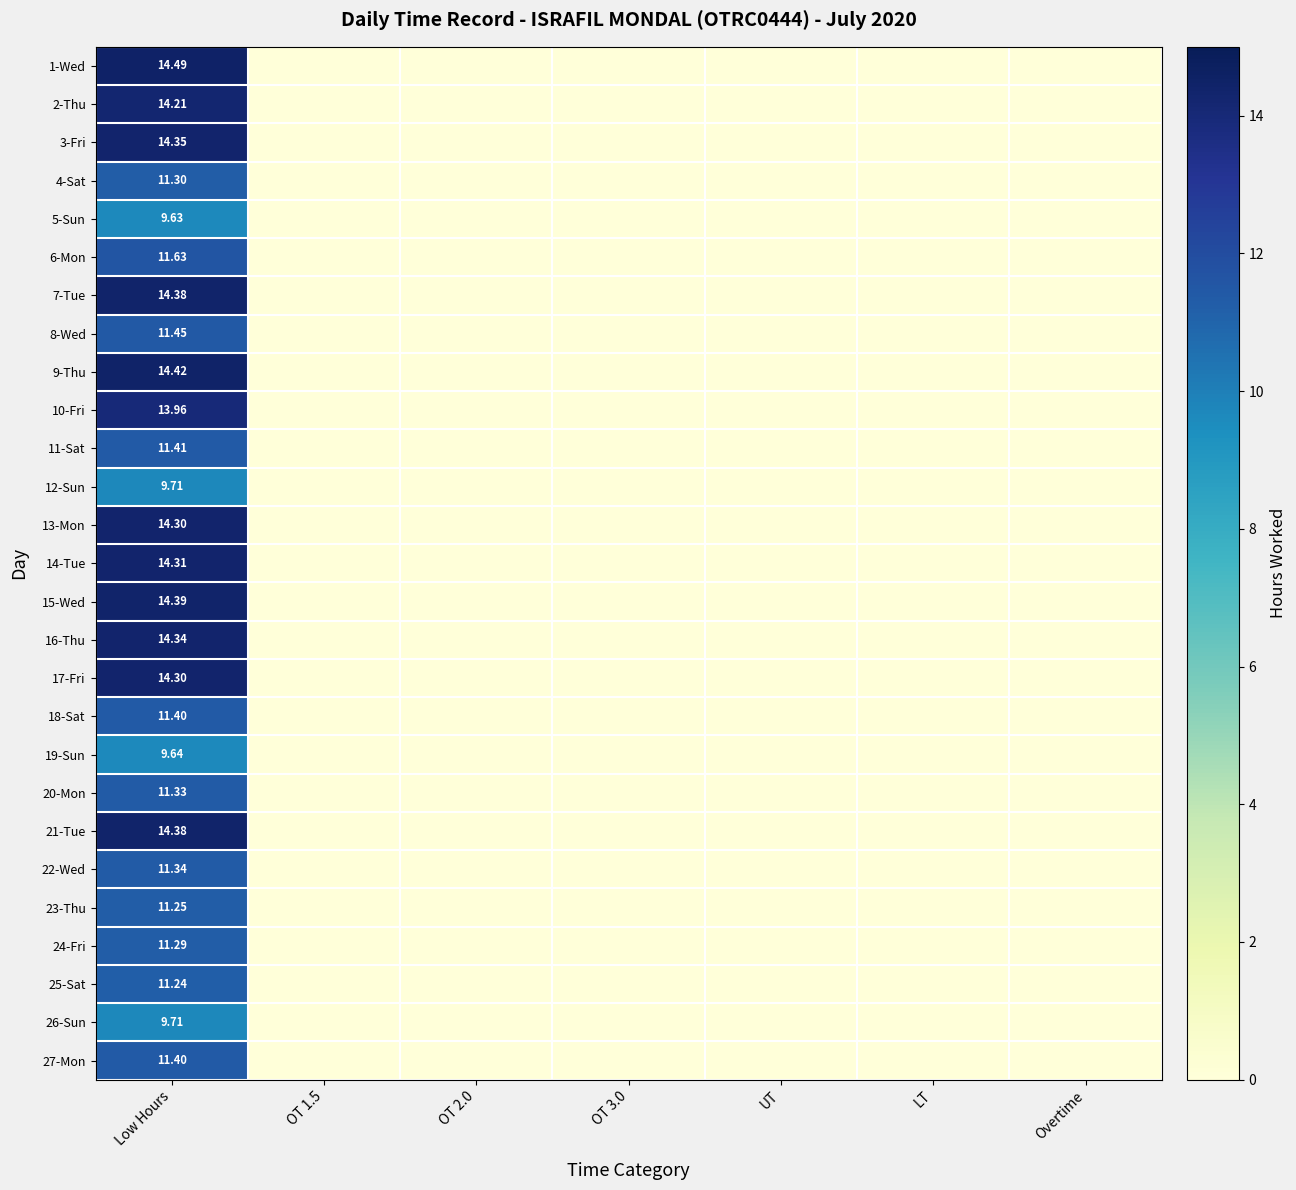

At which label does 2-Thu reach its peak?

Low Hours